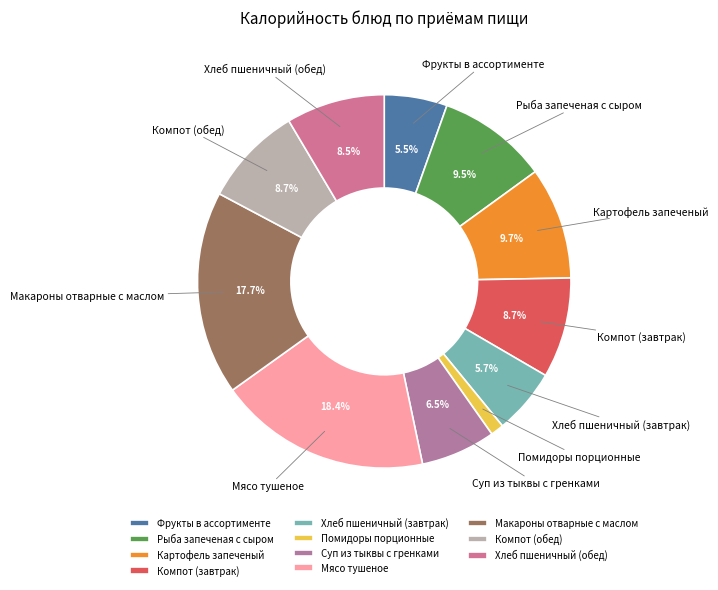

To the nearest percent, what is the difference between the largest and smallest slice percentages?

17%